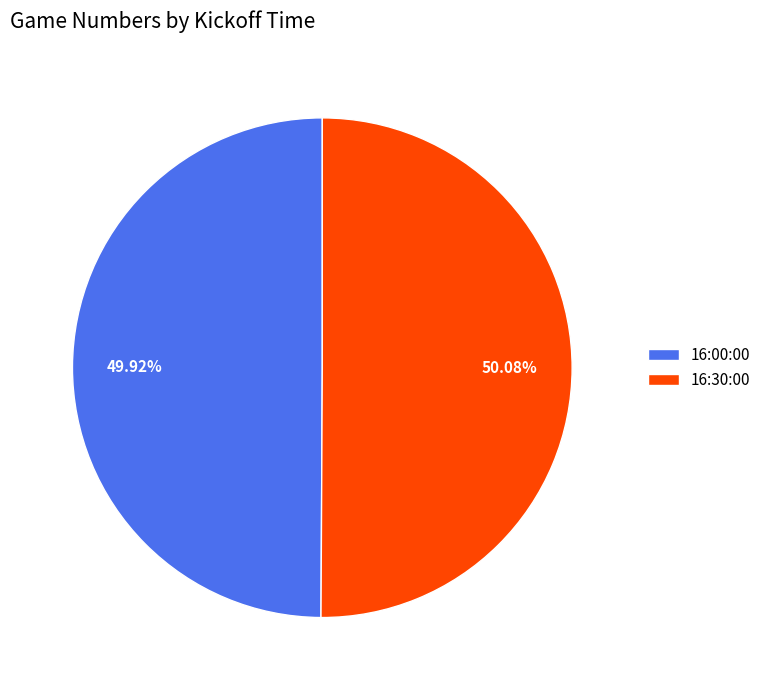

What is the ratio of the value at 16:00:00 to the value at 16:30:00?

1.0